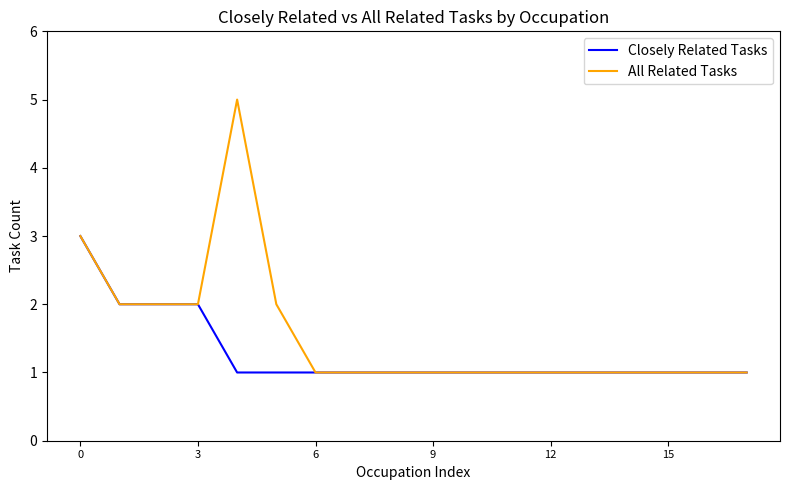

List the series in order of their peak value, highest first.

All Related Tasks, Closely Related Tasks